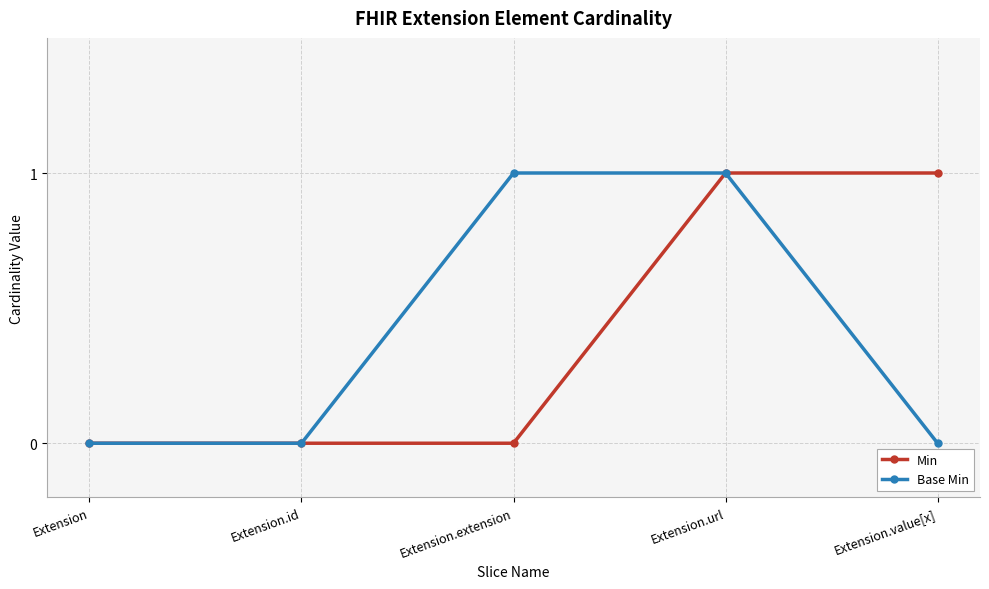

What is the label of the 4th point from the right?

Extension.id